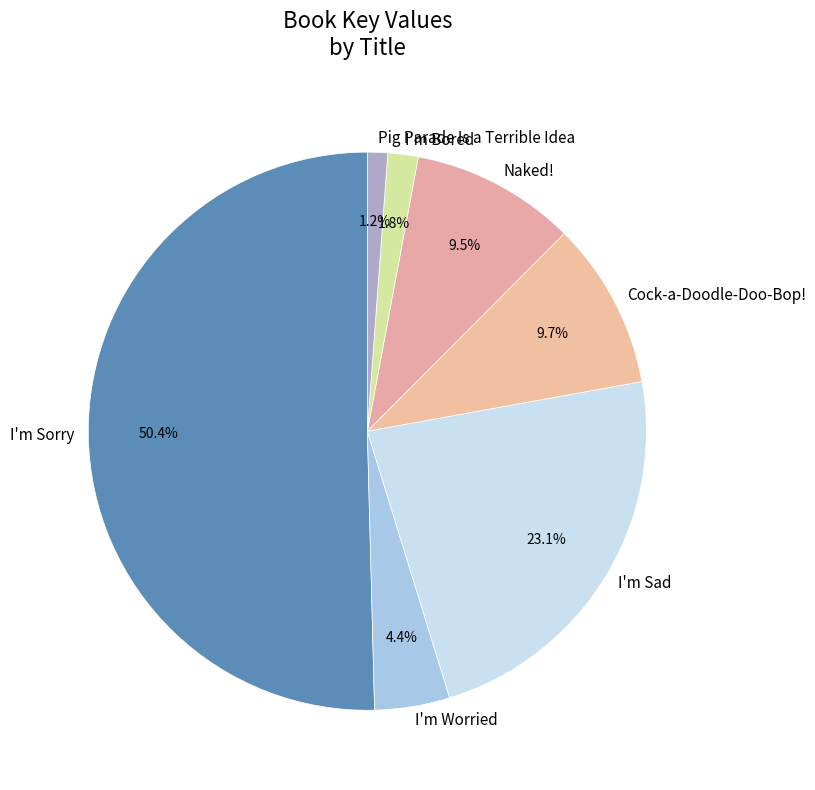

Count the number of slices in the pie.

7